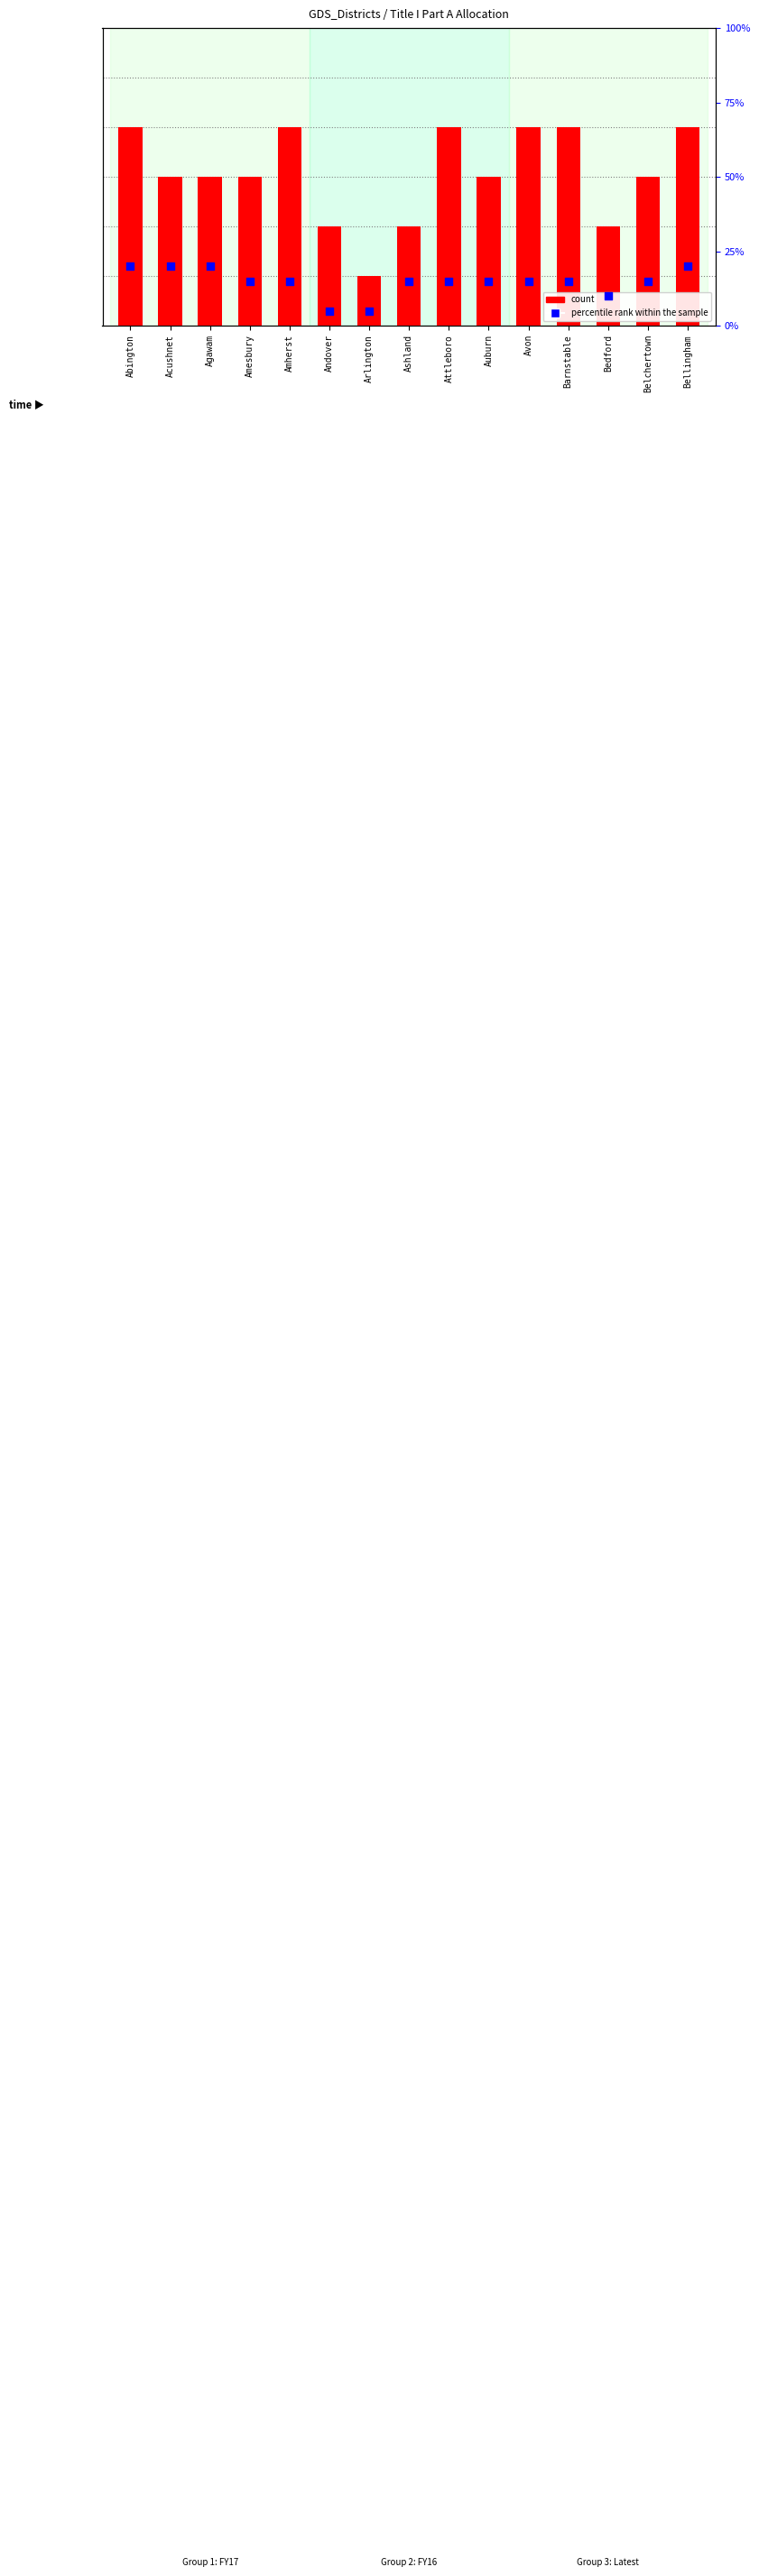

Which series has the largest total across all categories?

count